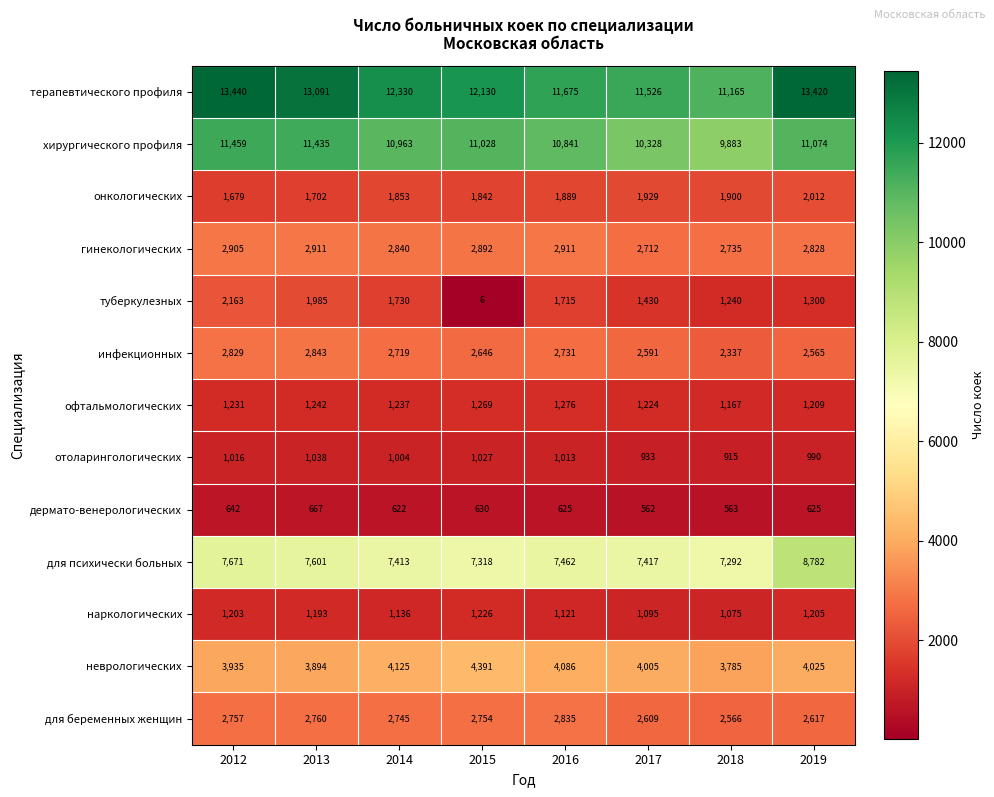

What is the total value across all series at 2017?

48361